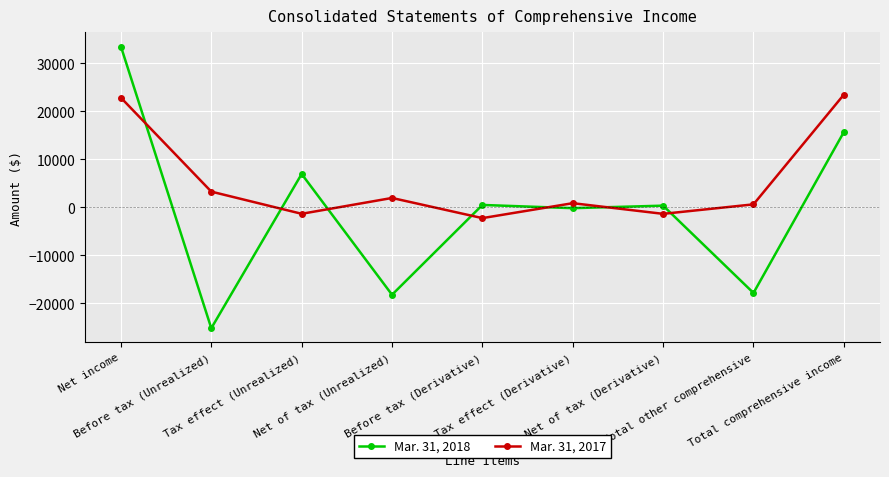

Where is Mar. 31, 2018 nearest to the value 4178?

Tax effect (Unrealized)